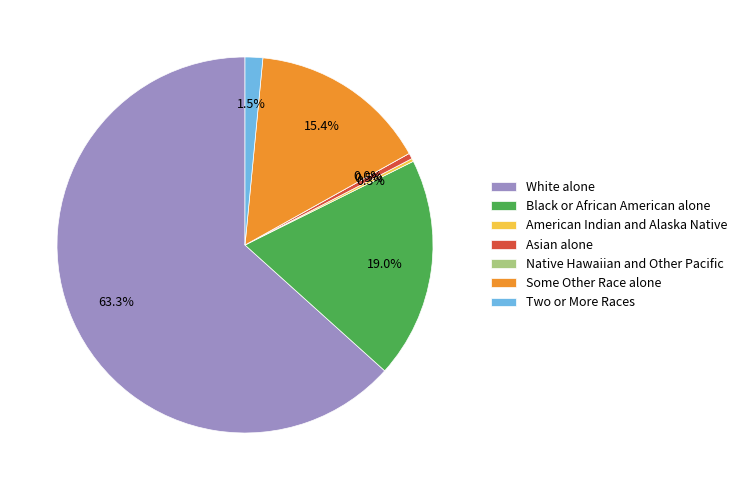

Count the number of slices in the pie.

7